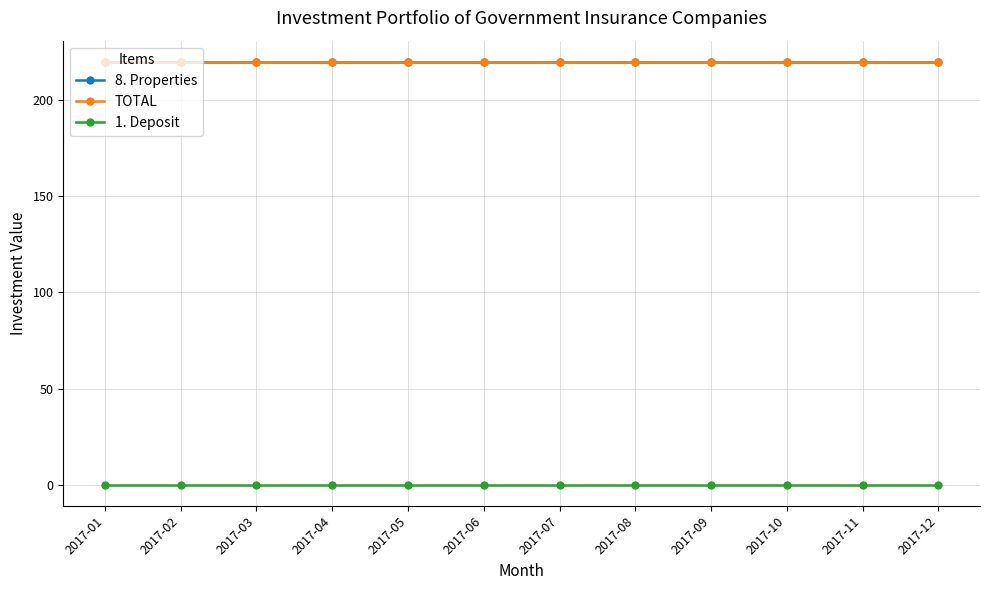

True or false: TOTAL and 1. Deposit cross at least once.

False